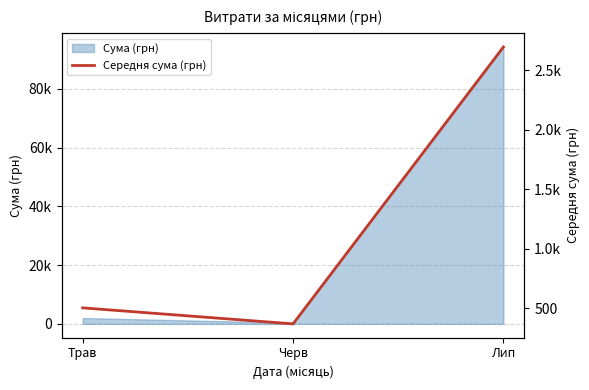

Reading left to right, list all the values displayed in this chart.

501.8	367.2	2694.3